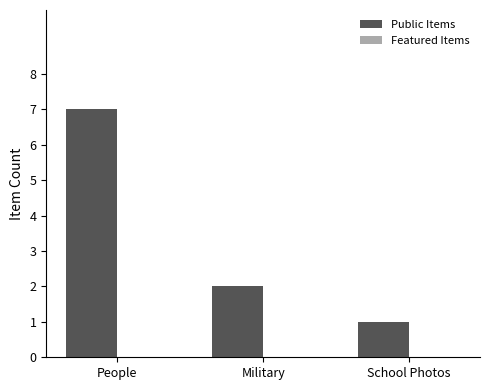

Reading left to right, what are all the values shown in this chart?

People=7	Military=2	School Photos=1